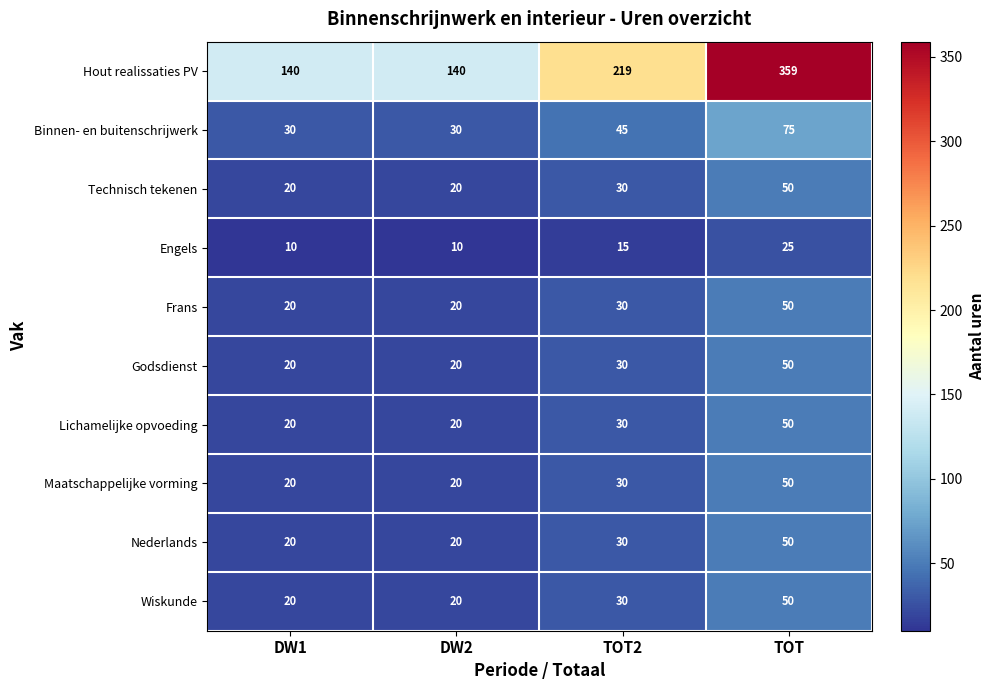

What is the average value of the Technisch tekenen series?

30